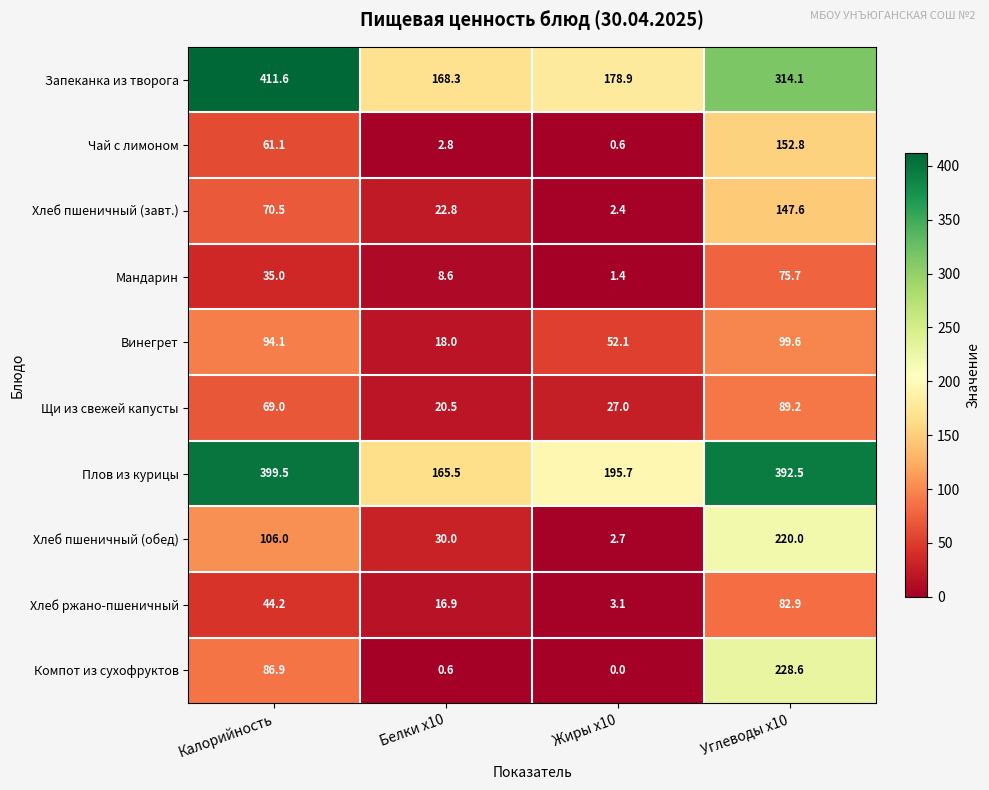

List the series in order of their peak value, lowest first.

Мандарин, Хлеб ржано-пшеничный, Щи из свежей капусты, Винегрет, Хлеб пшеничный (завт.), Чай с лимоном, Хлеб пшеничный (обед), Компот из сухофруктов, Плов из курицы, Запеканка из творога